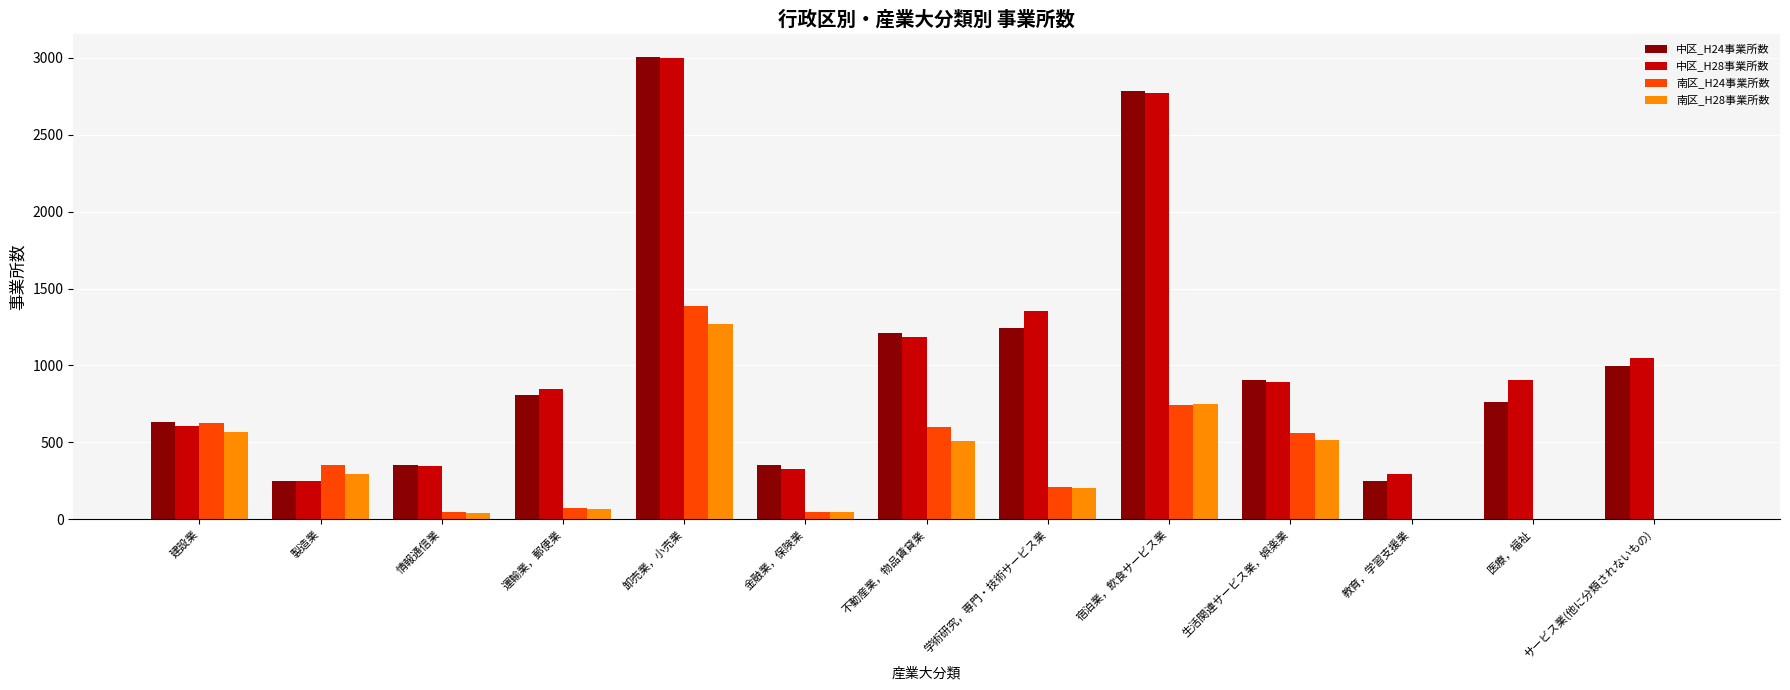

At which label does 南区_H24事業所数 first exceed 213?

建設業